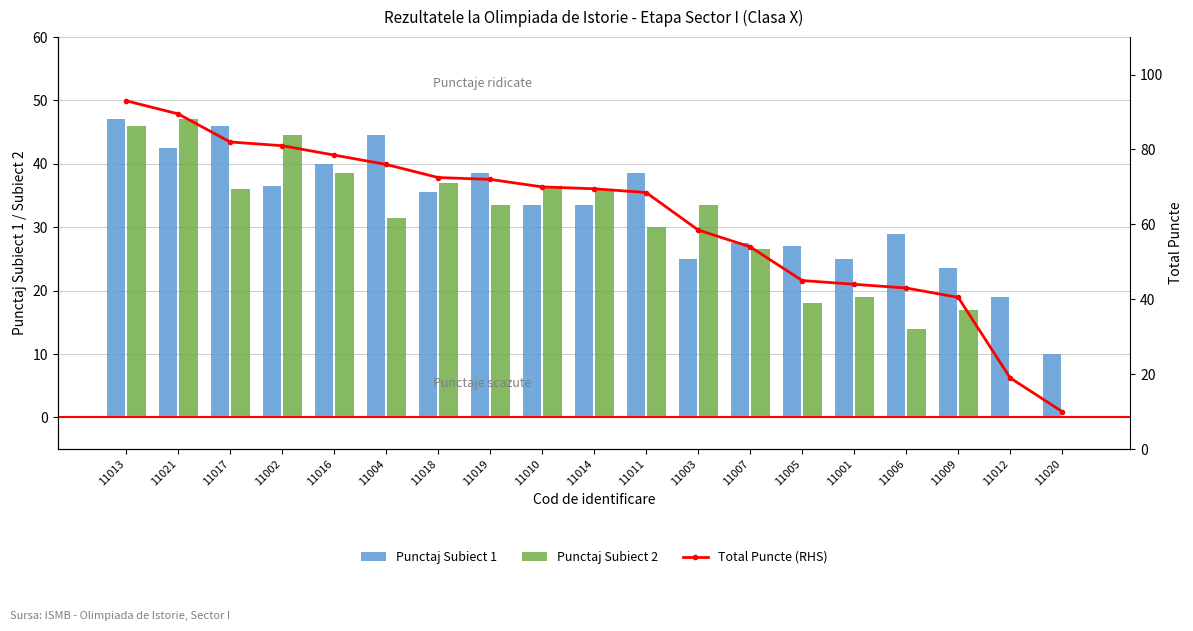

How many values in the Total Puncte (RHS) series are below 69?

9